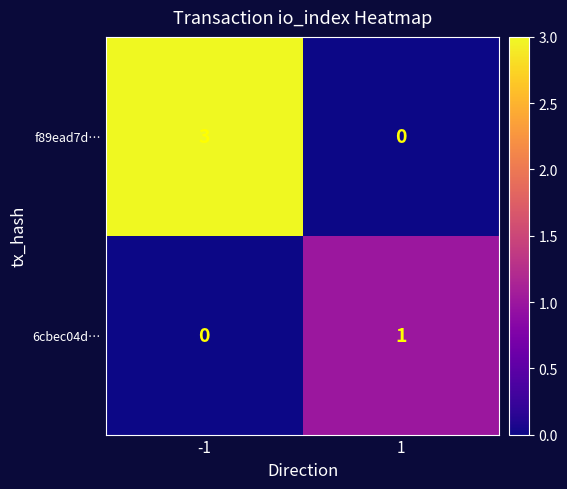

What is the highest value of the f89ead7d… series?

3